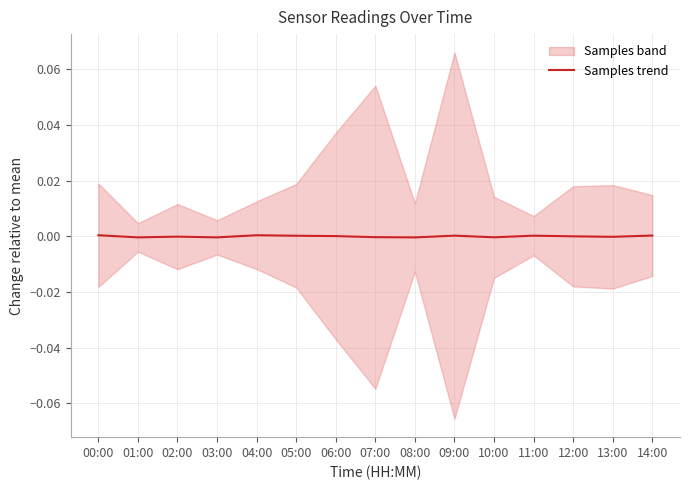

List the labels in order of value, largest first.

00:00, 04:00, 14:00, 09:00, 11:00, 05:00, 06:00, 12:00, 02:00, 13:00, 07:00, 10:00, 03:00, 01:00, 08:00